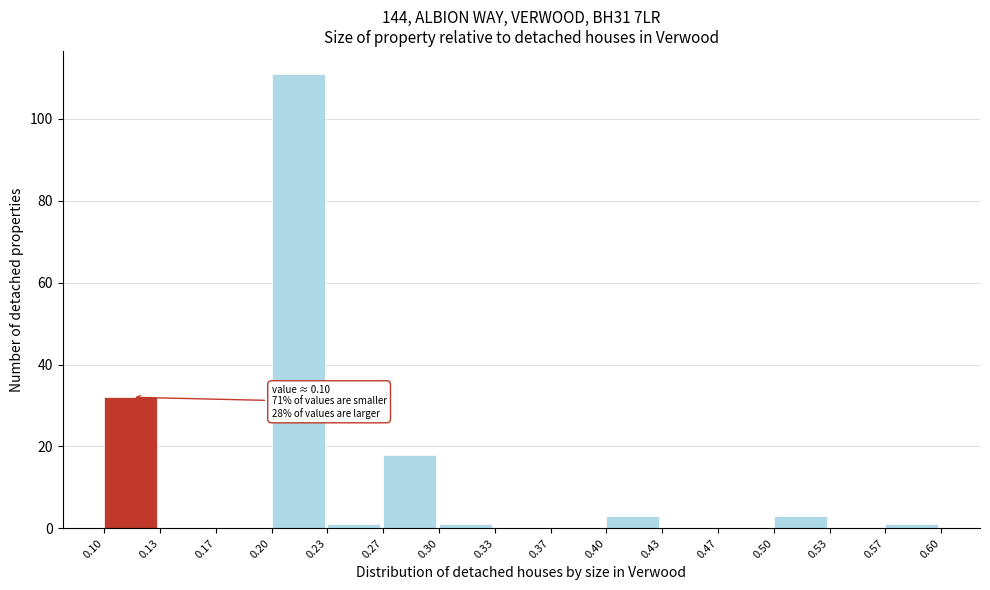

Over which range of the x-axis is the bar tallest?

0.20 to 0.23